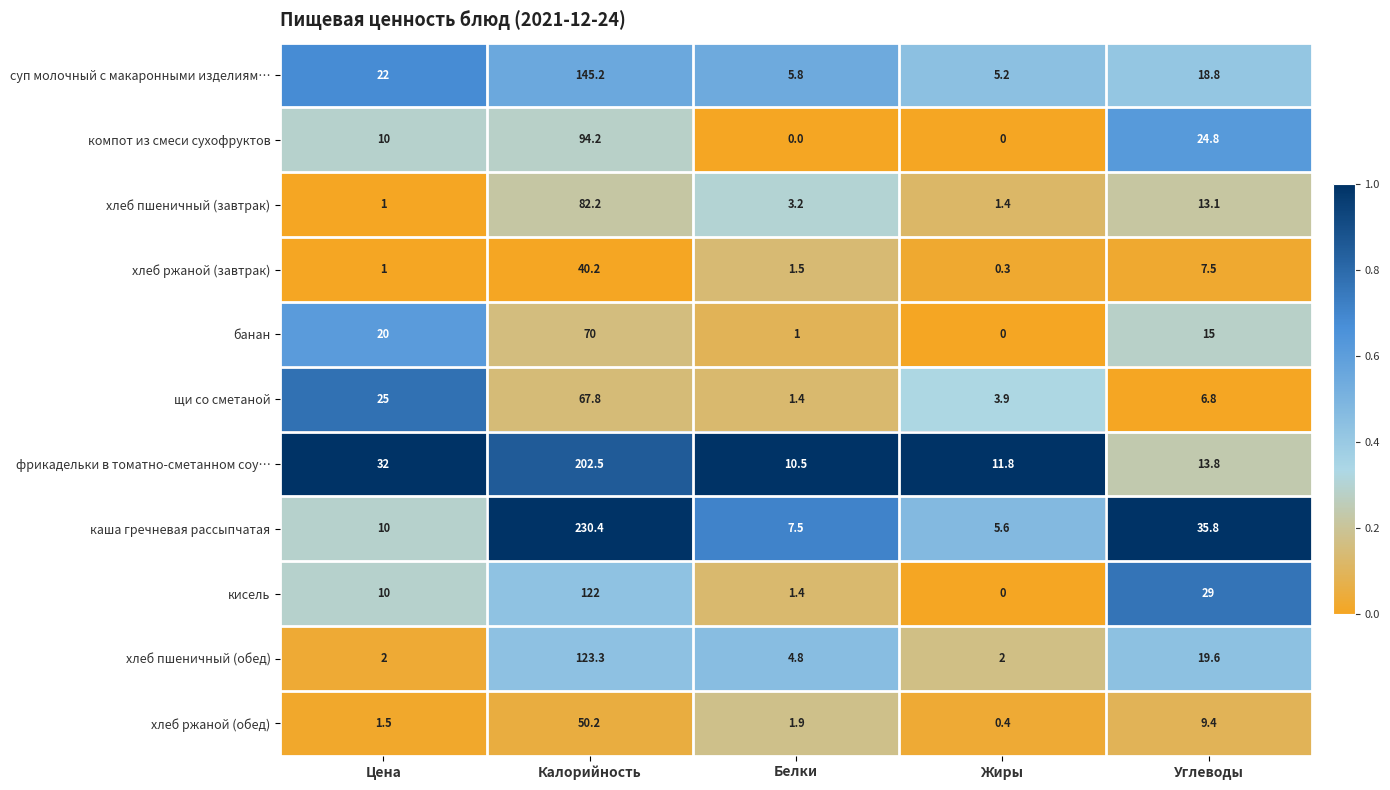

True or false: хлеб пшеничный (завтрак) has a value of 0.5 at Цена.

False